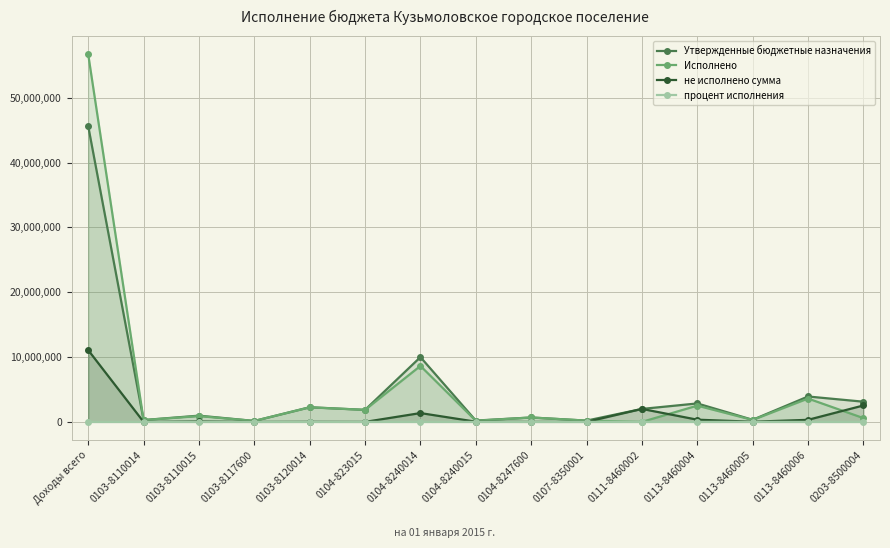

Where is Утвержденные бюджетные назначения nearest to the value 22881784?

0104-8240014